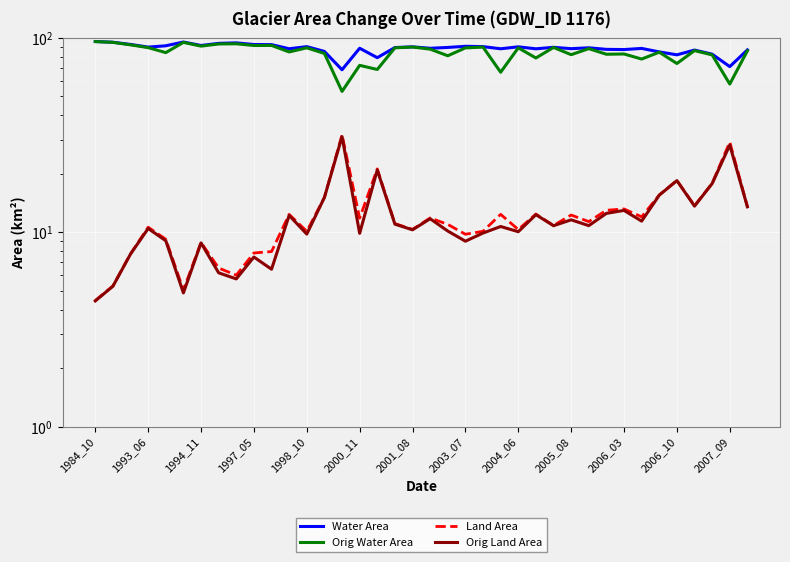

Where is Orig Water Area nearest to the value 74?

2006_10